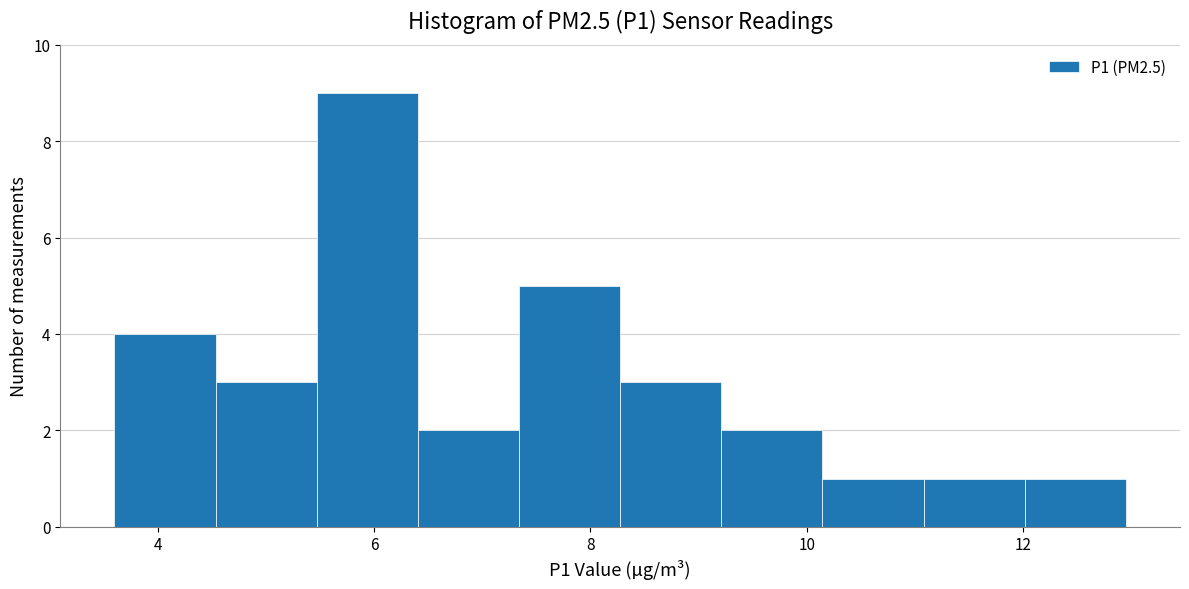

Which range on the x-axis has the tallest bar?

5.4 to 6.4